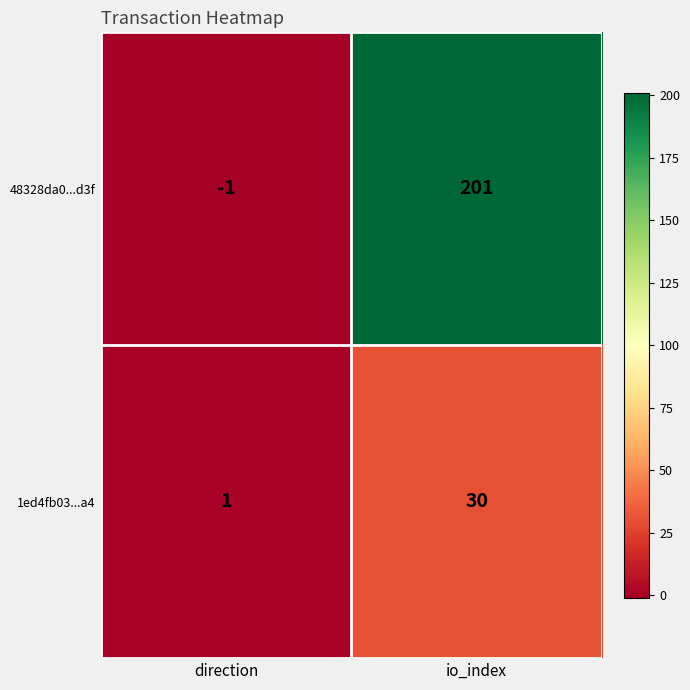

Reading right to left, list all the values displayed in this chart.

48328da0...d3f: 201	-1
1ed4fb03...a4: 30	1